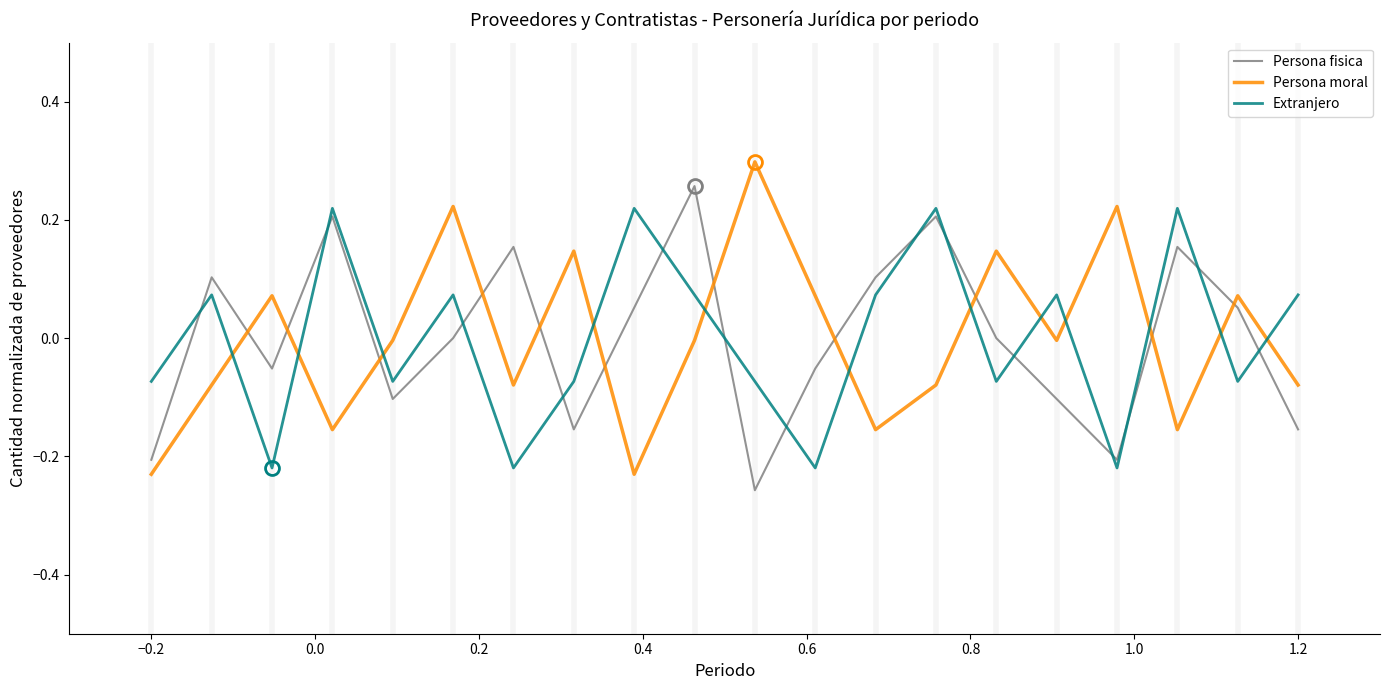

What is the difference between the maximum and minimum values in the Extranjero series?

0.4